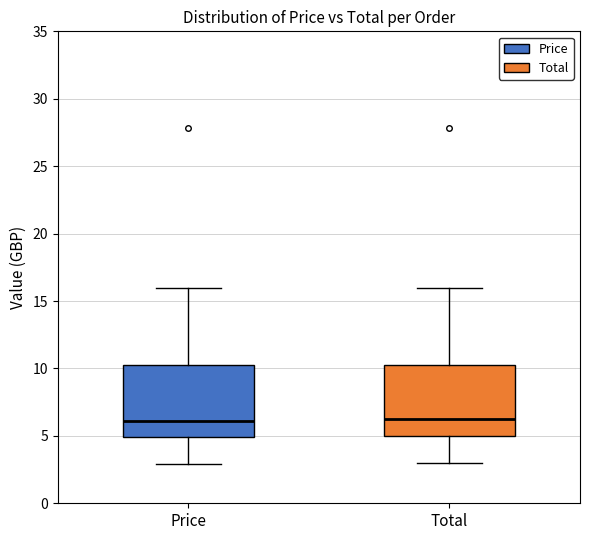

Where does the median line of the box for Price sit on the y-axis? The values are not printed on the chart, so give them approximately, as read against the axis.

6